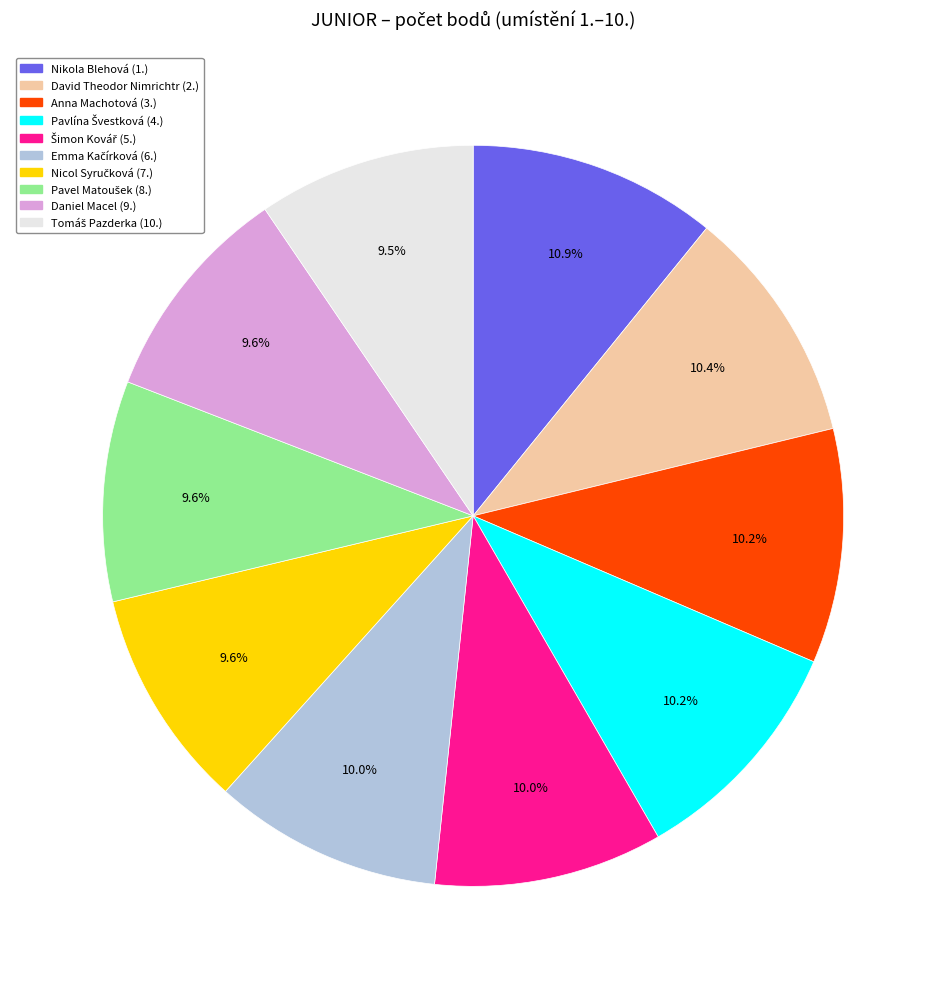

Combined, do Nikola Blehová (1.) and David Theodor Nimrichtr (2.) account for over 50%?

No